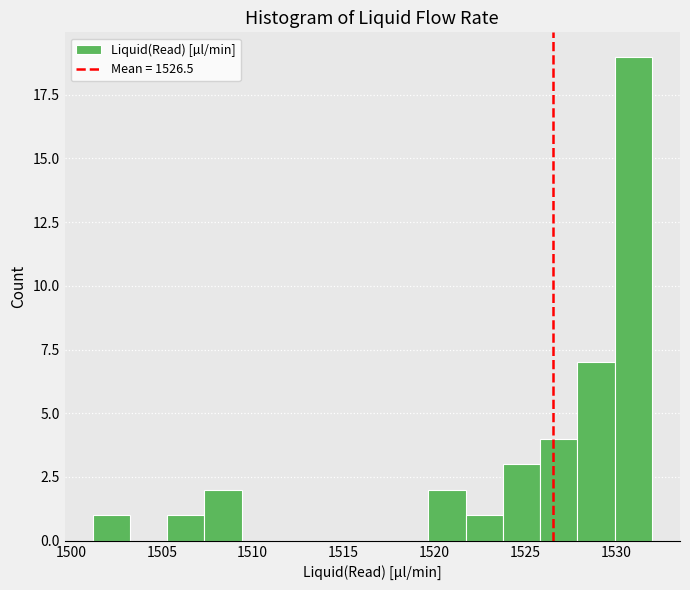

Reading left to right, list every bar in this chart as the range it spans on the x-axis followed by its height. Neither the bar edges nor the heights are printed on the chart, so give them approximately, as read against the axes.

1501.0 to 1503.0: 1
1503.0 to 1505.5: 0
1505.5 to 1507.5: 1
1507.5 to 1509.5: 2
1509.5 to 1511.5: 0
1511.5 to 1513.5: 0
1513.5 to 1515.5: 0
1515.5 to 1517.5: 0
1517.5 to 1519.5: 0
1519.5 to 1521.5: 2
1521.5 to 1524.0: 1
1524.0 to 1526.0: 3
1526.0 to 1528.0: 4
1528.0 to 1530.0: 7
1530.0 to 1532.0: 19